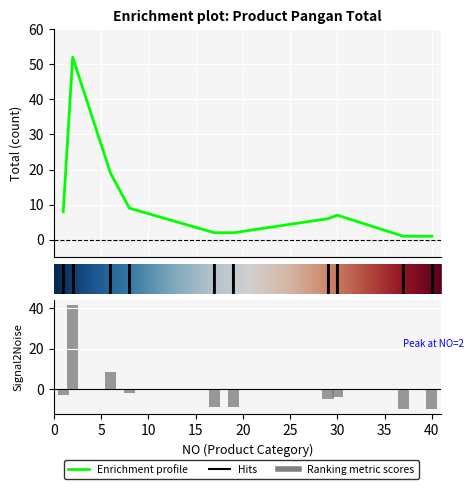

True or false: the data shows 9 at 8.

True